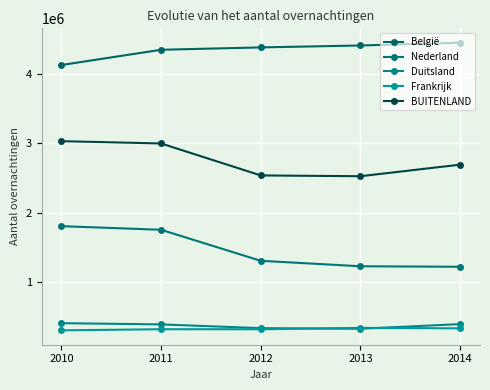

How many data points in België are less than 4380964?

2